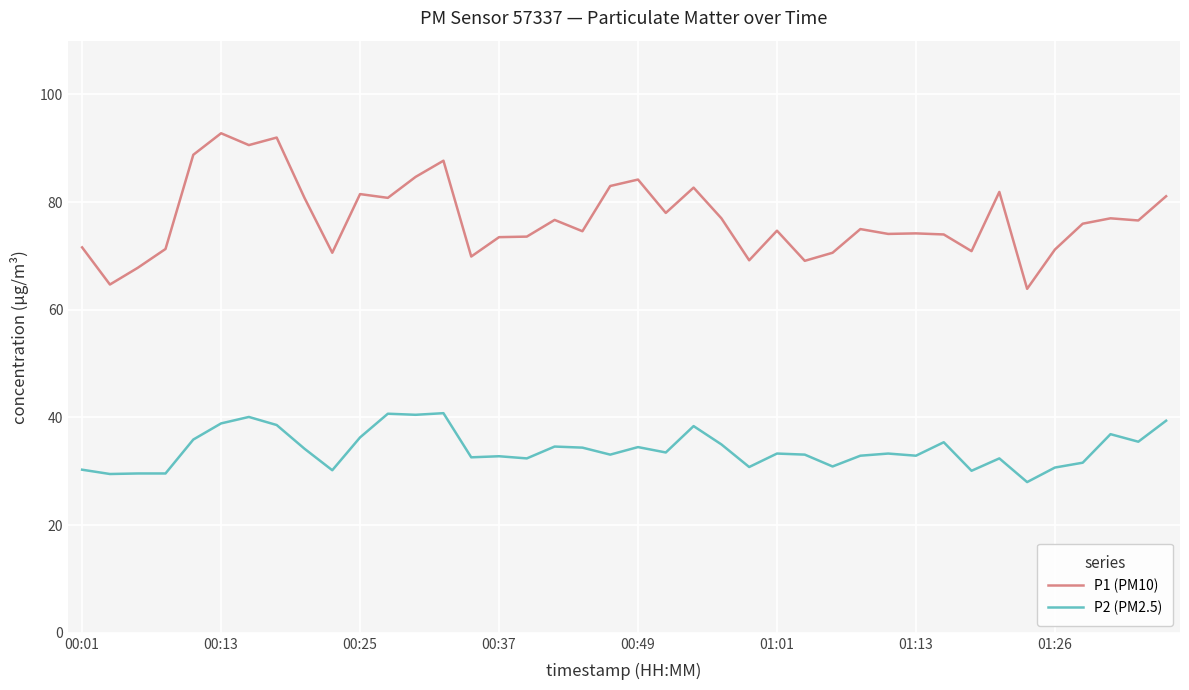

True or false: P1 (PM10) and P2 (PM2.5) cross at least once.

False